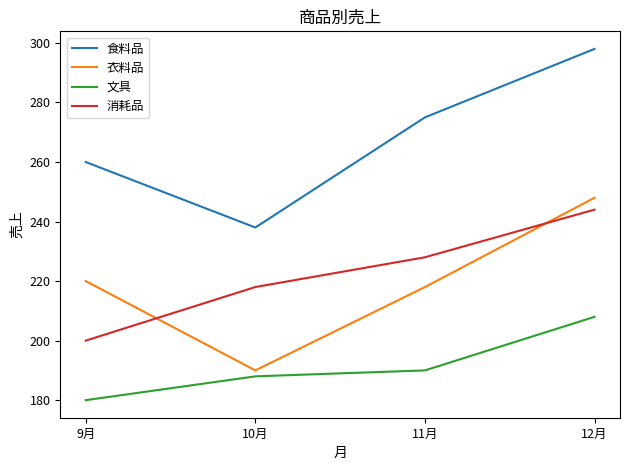

At which category does the chart reach its peak across all series?

12月